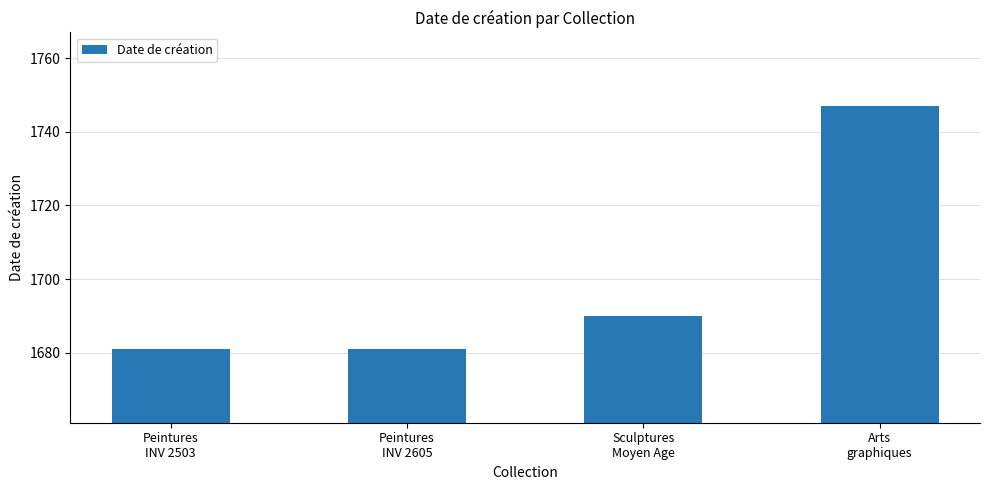

True or false: the data shows 1154 at Sculptures
Moyen Age.

False